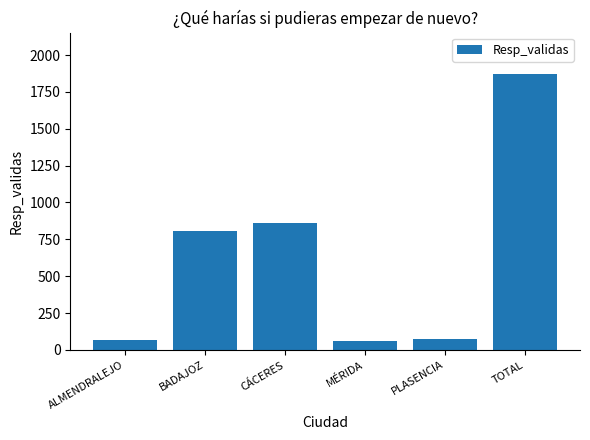

What is the value of the 3rd bar from the left?

861